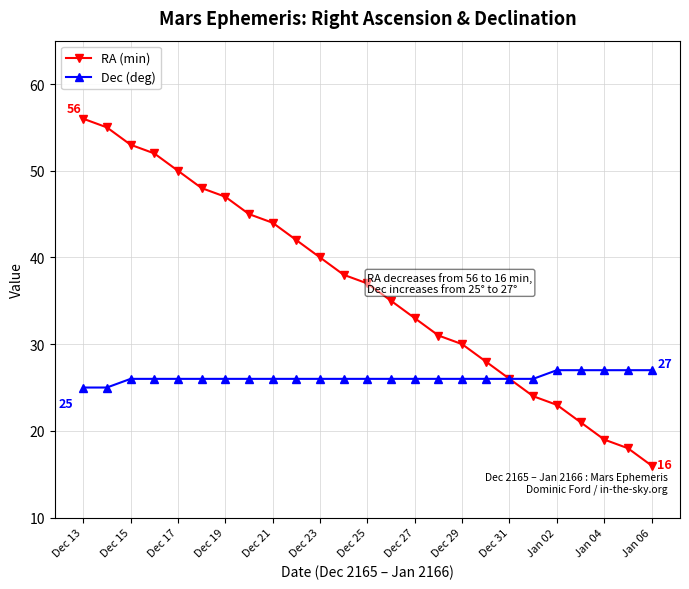

Which series has the largest range (max minus min)?

RA (min)